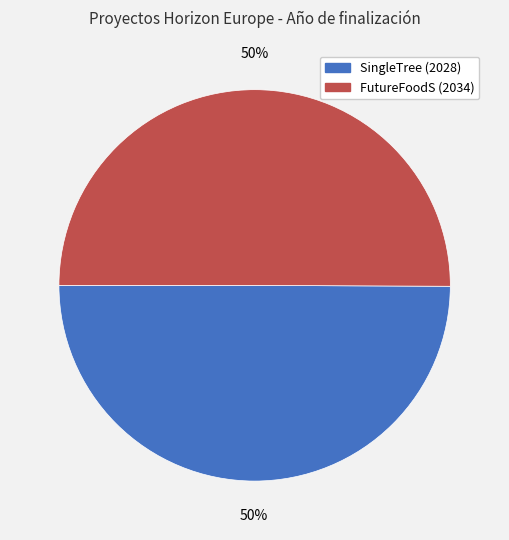

True or false: SingleTree (2028) accounts for 50% of the total.

True